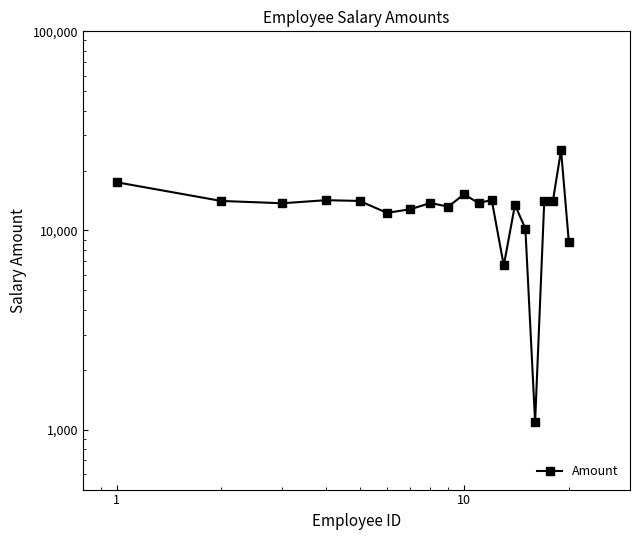

Reading right to left, extract all data points from this chart.

8799	25306	14069	14069	1091	10214	13440	6673	14252	13704	15214	13174	13735	12787	12260	14069	14196	13699	14069	17467